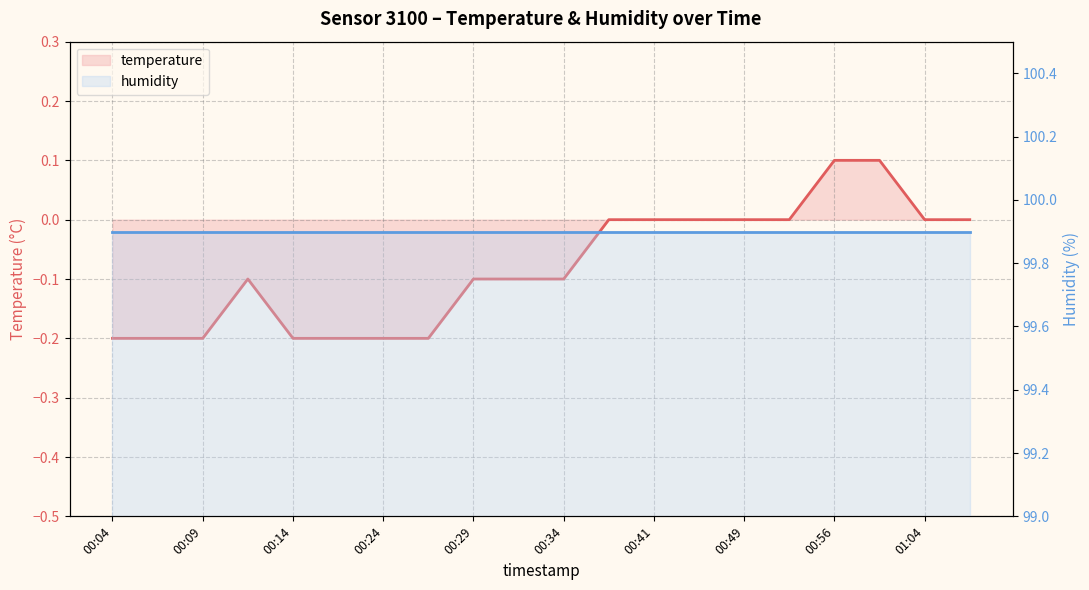

Between 00:56 and 11, which is larger?

11